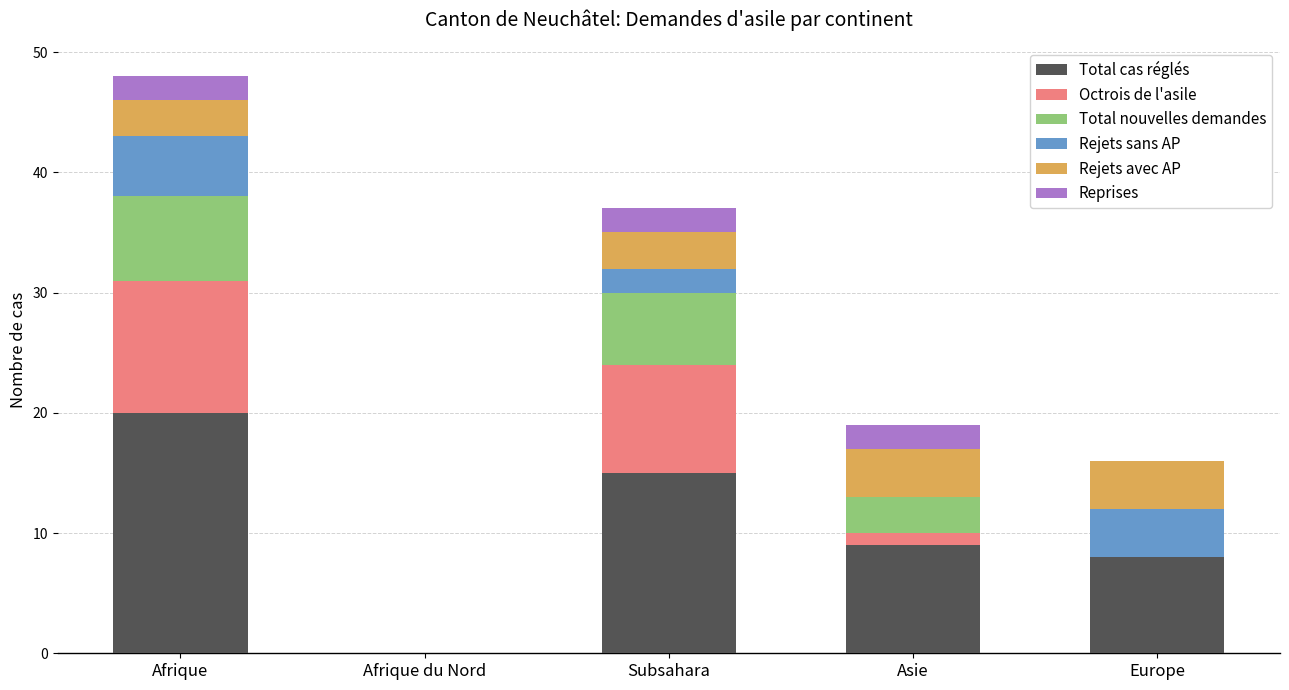

What is the total value across all series at Subsahara?

37